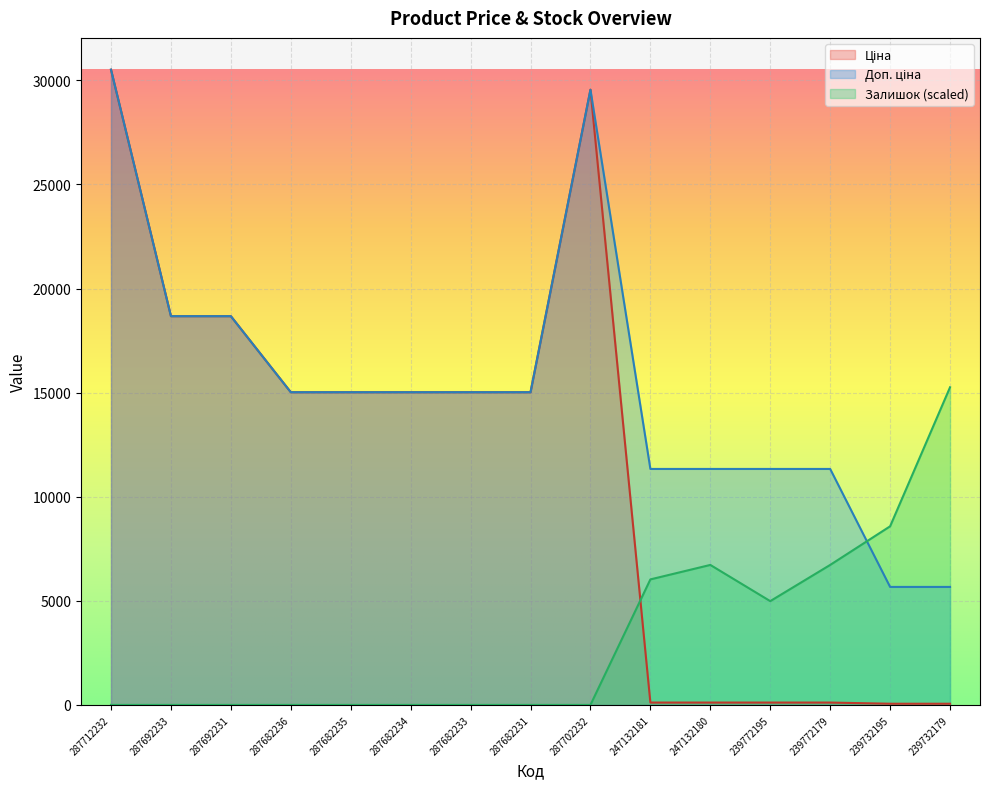

What is the total value across all series at 247132181?

17475.6